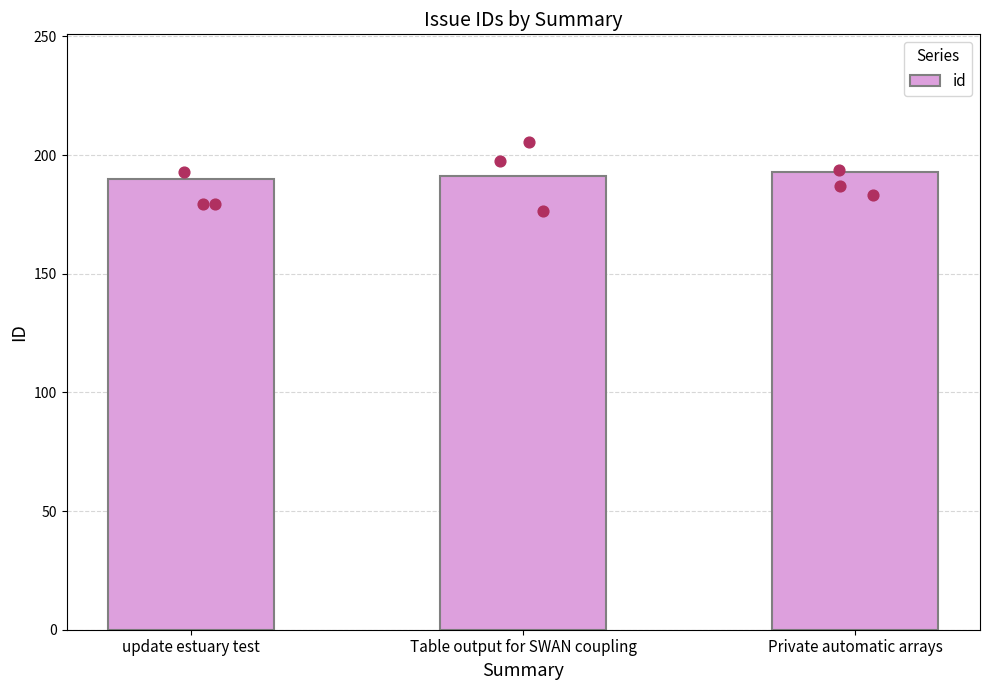

What is the change in value from update estuary test to Private automatic arrays?

+3